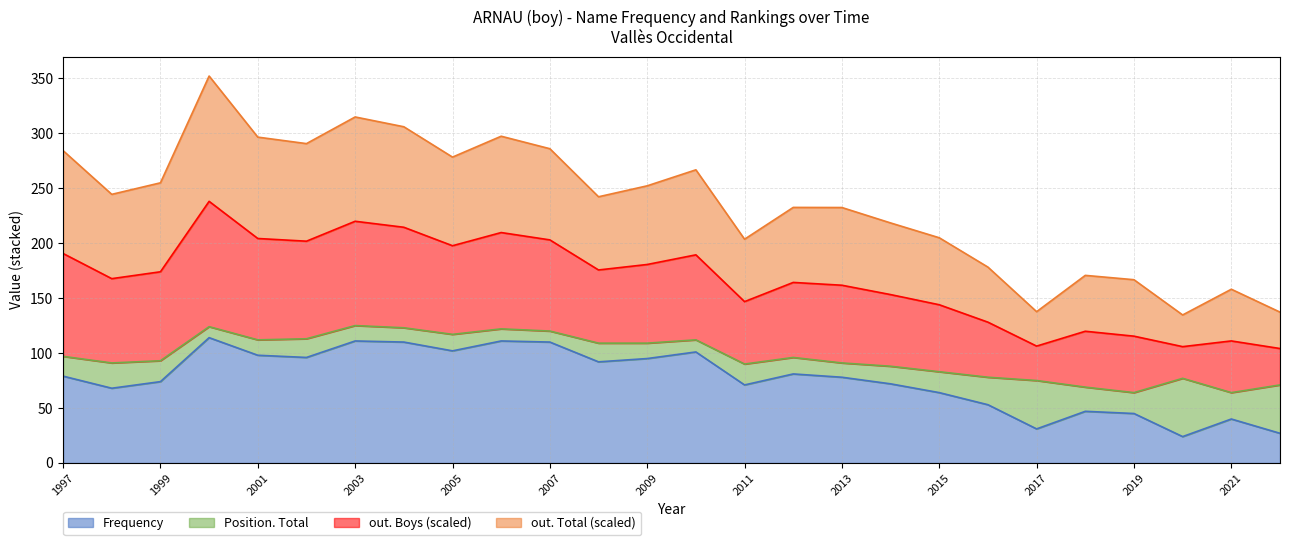

What is the sum of the Frequency values at 2013 and 2021?

118.0